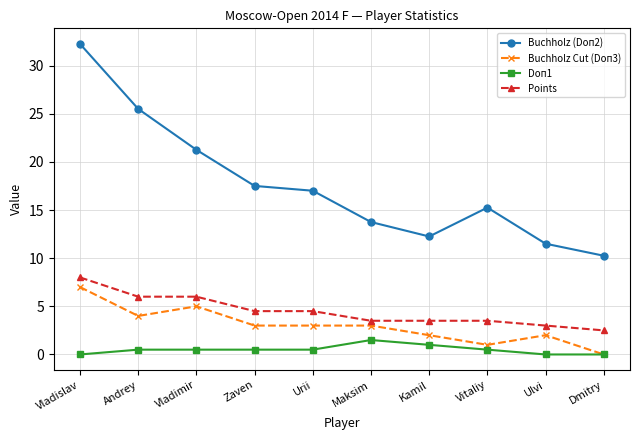

What is the highest value of the Doп1 series?

1.5